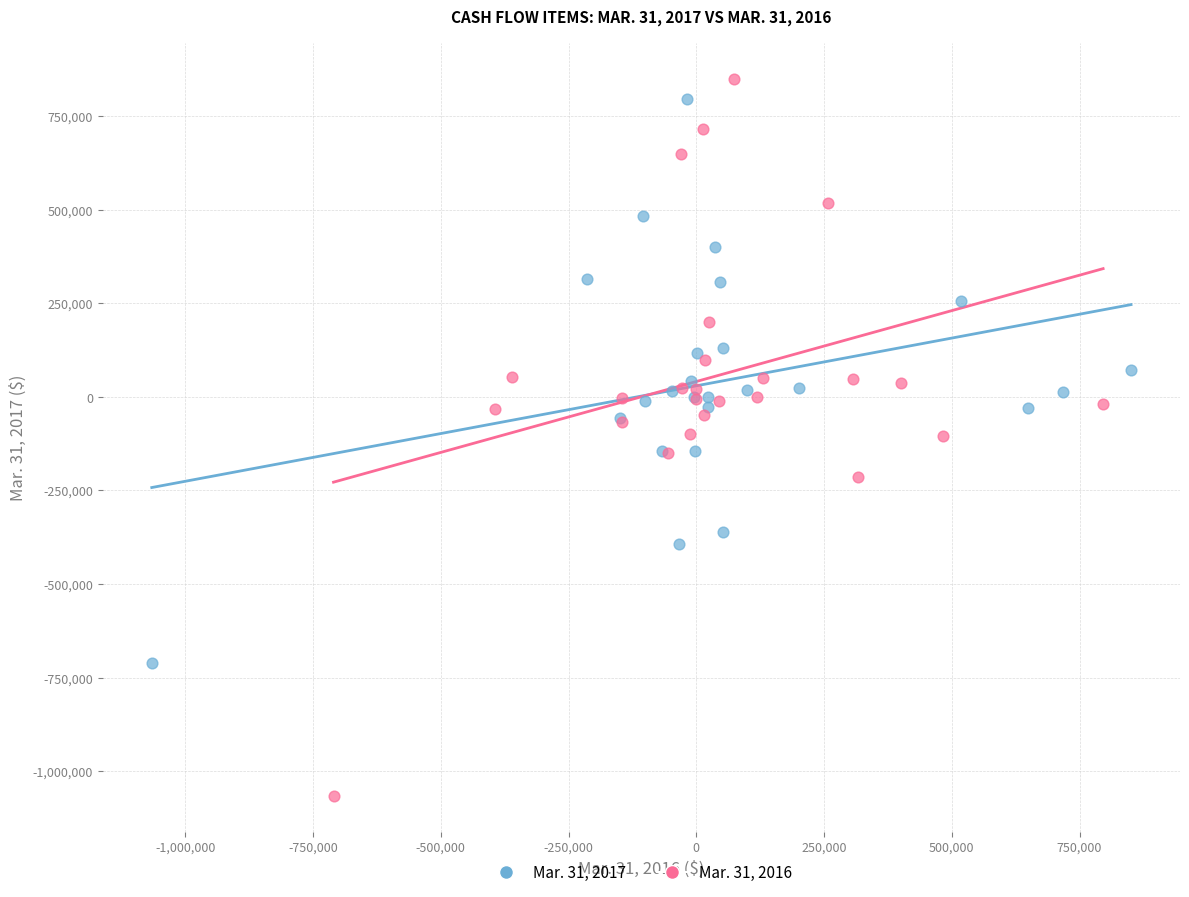

Which series has the largest Y range (max minus min)?

Mar. 31, 2016